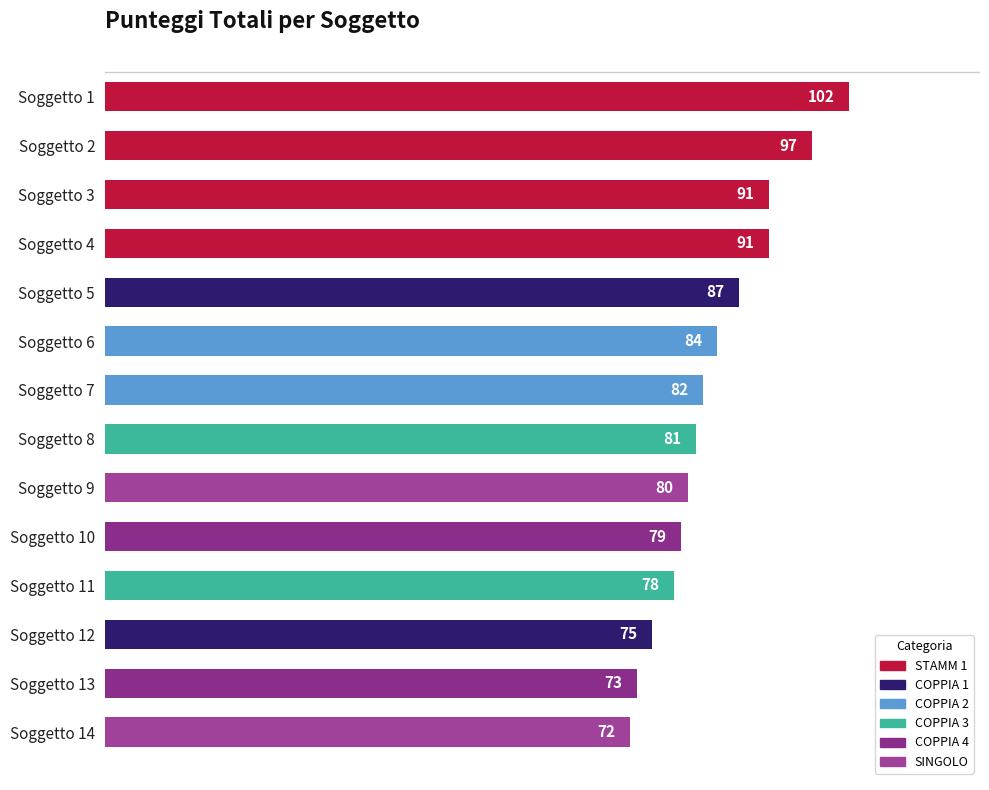

How many values are below 82?

7